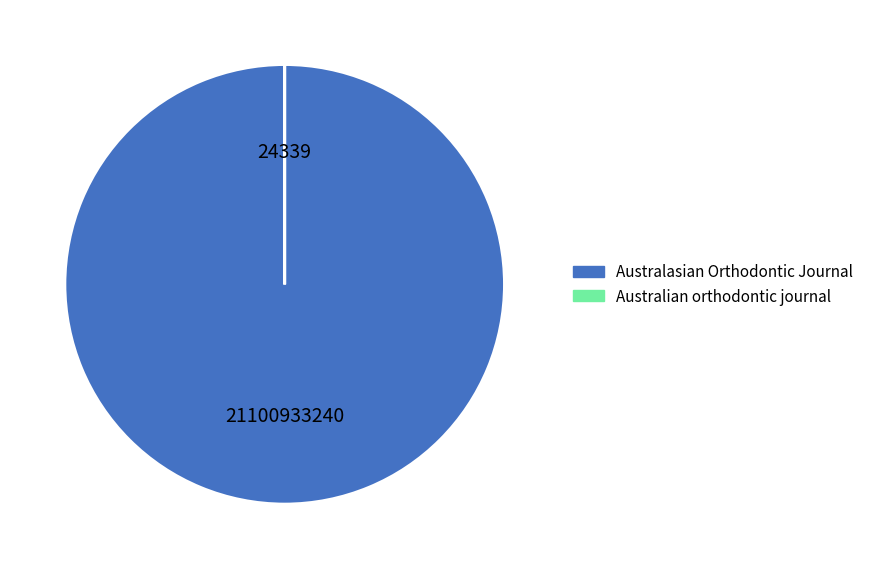

Which category has the biggest portion of the pie?

Australasian Orthodontic Journal